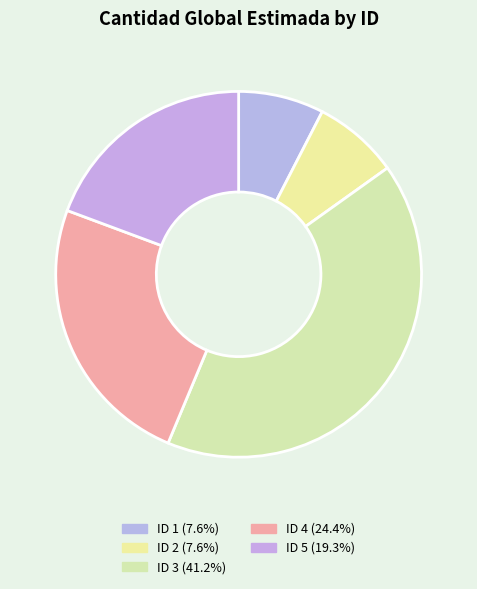

How many slices are in this pie chart?

5